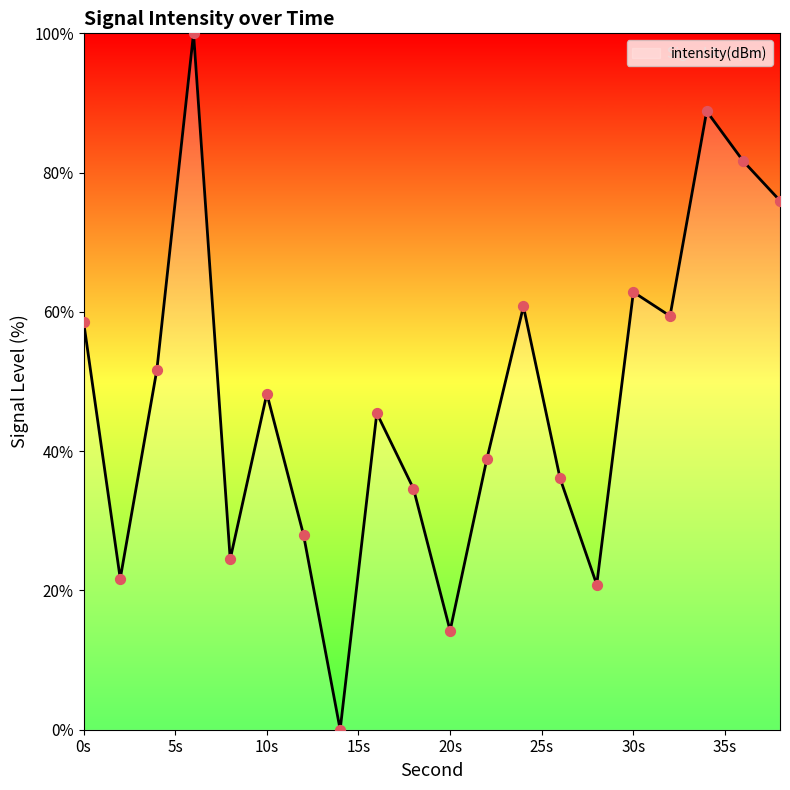

What is the maximum value shown in the chart?

100.0